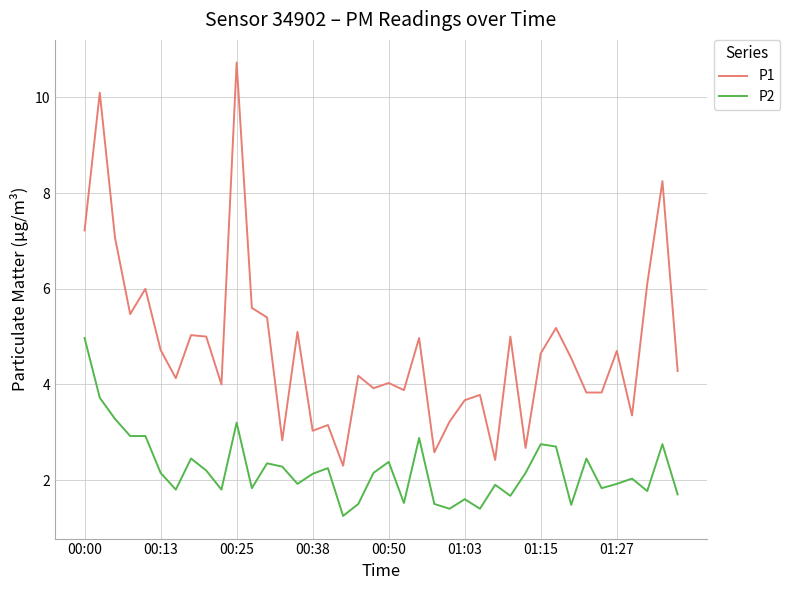

What is the difference between the second highest and minimum values in the P2 series?

2.5